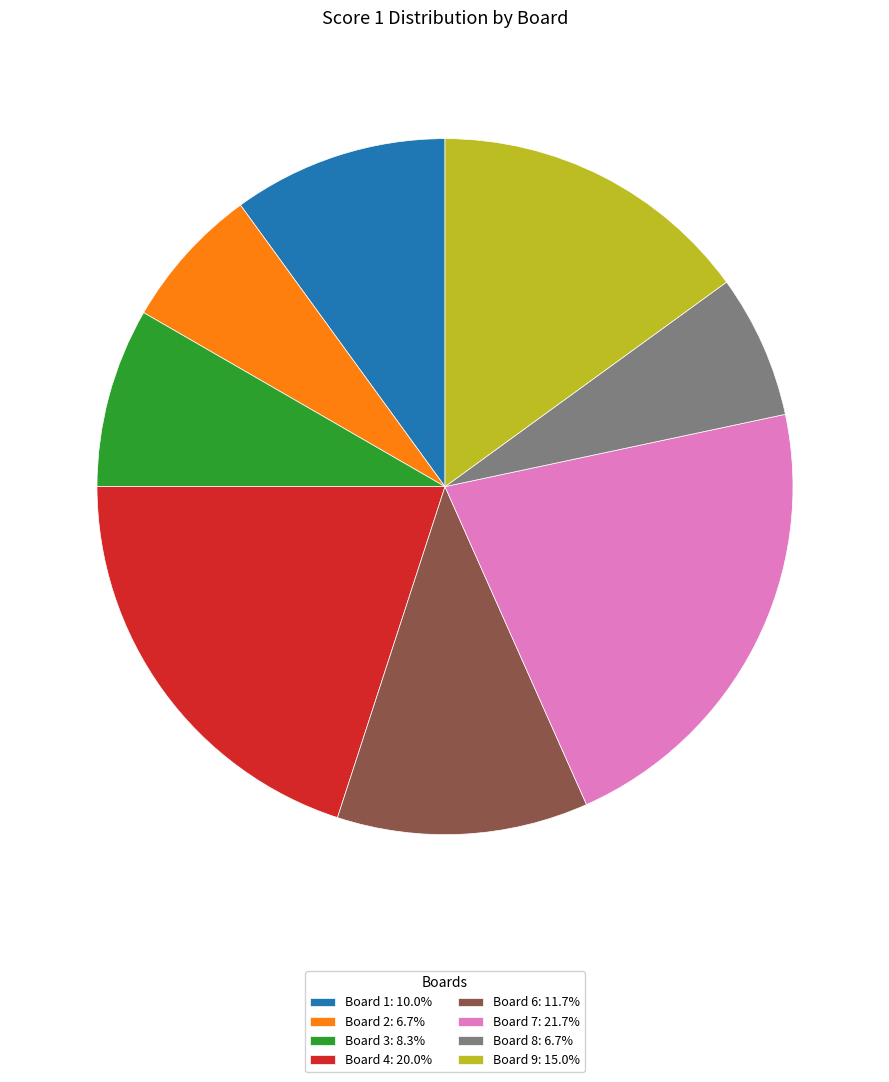

Approximately how many times larger is the value at Board 8: 6.7% compared to Board 4: 20.0%?

0.3